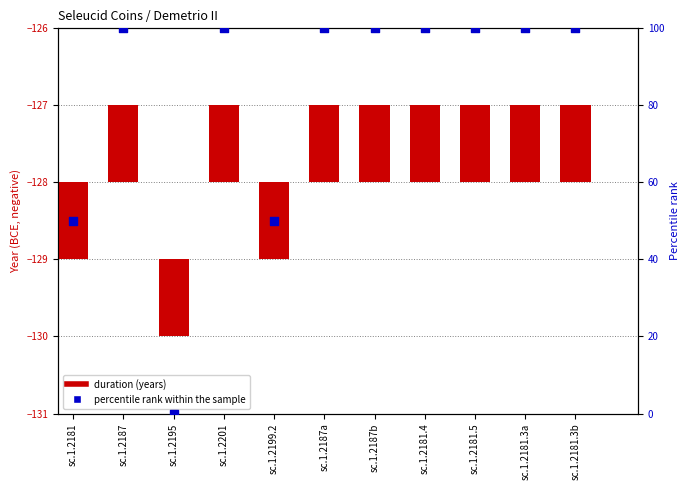

At how many categories does at least one series exceed 46?

10